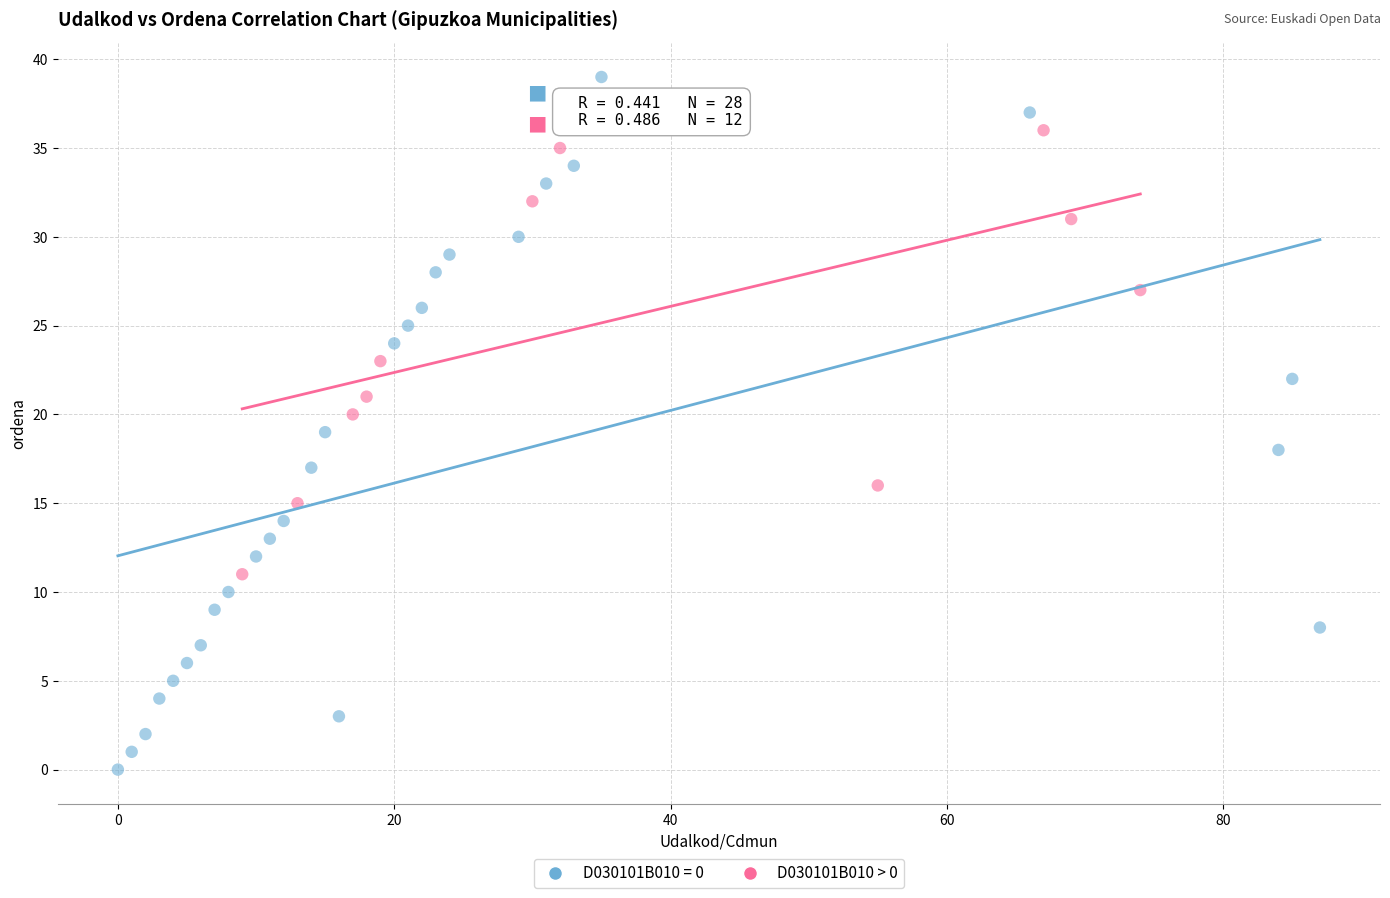

Which series has the widest spread of Y values?

D030101B010 = 0